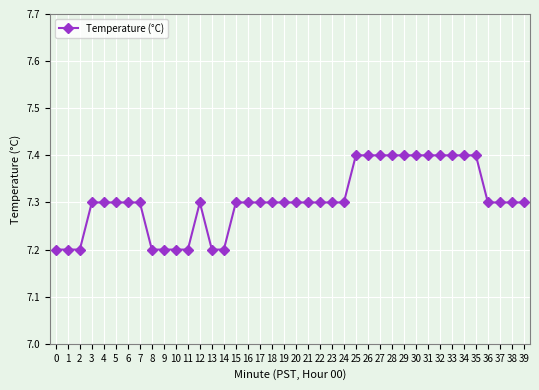

Does the chart have visible grid lines?

Yes